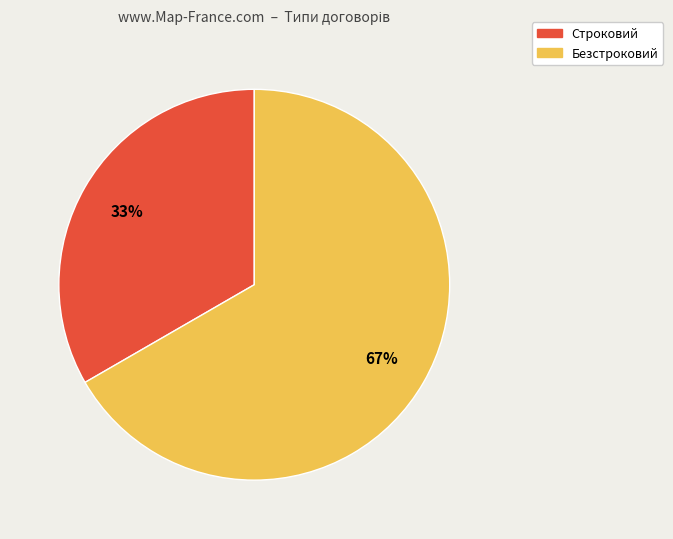

True or false: Безстроковий accounts for 78% of the total.

False